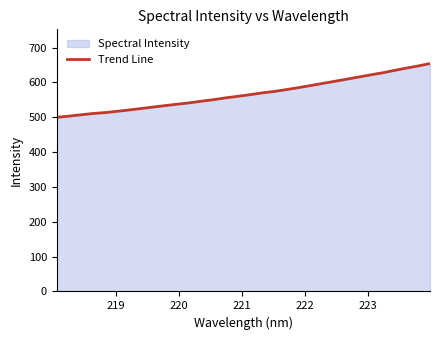

What is the value of the 25th point from the left?

608.9